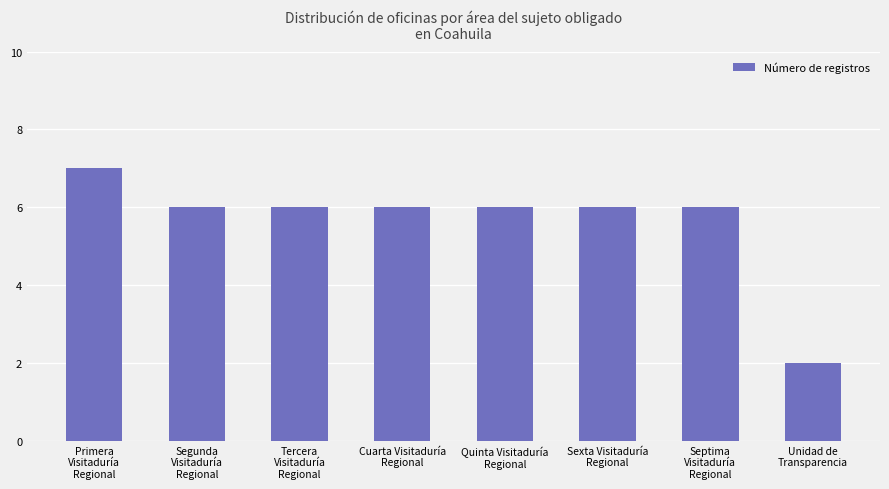

What is the change in value from Primera
Visitaduría
Regional to Sexta Visitaduría
Regional?

-1